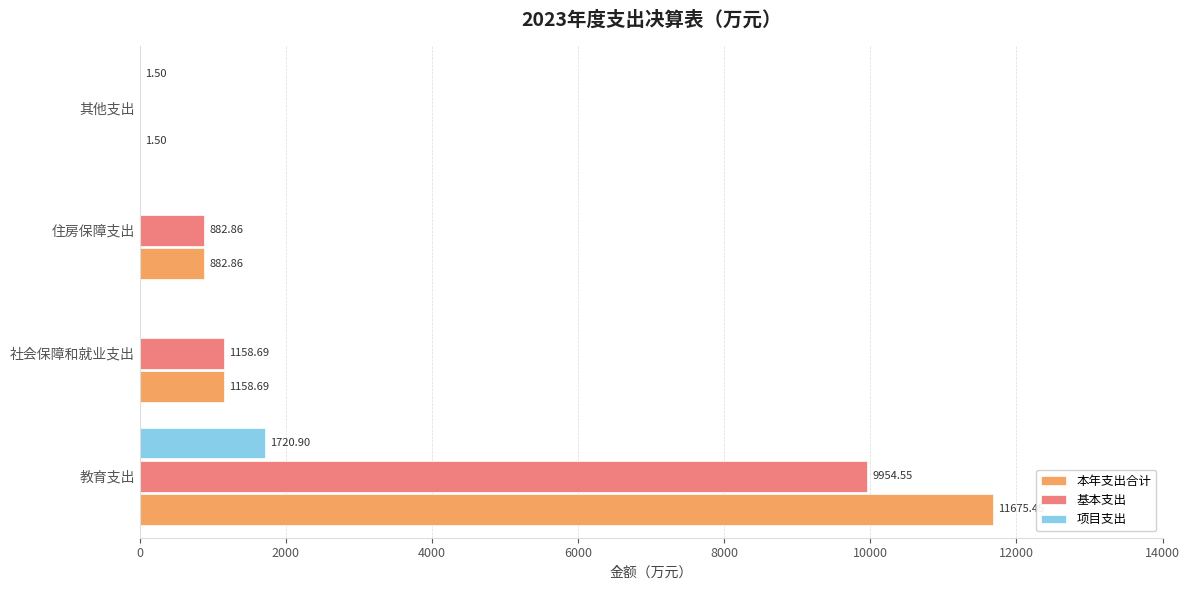

Which series changed the most between 社会保障和就业支出 and 其他支出?

基本支出